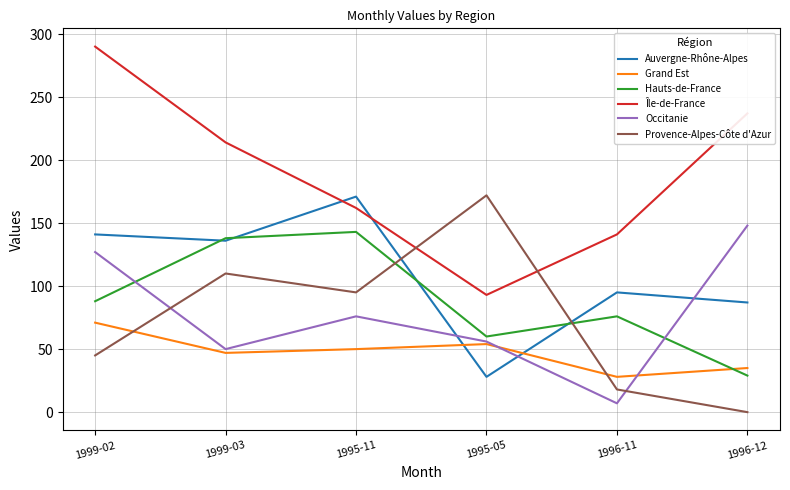

What is the difference between the maximum and minimum values in the Auvergne-Rhône-Alpes series?

143